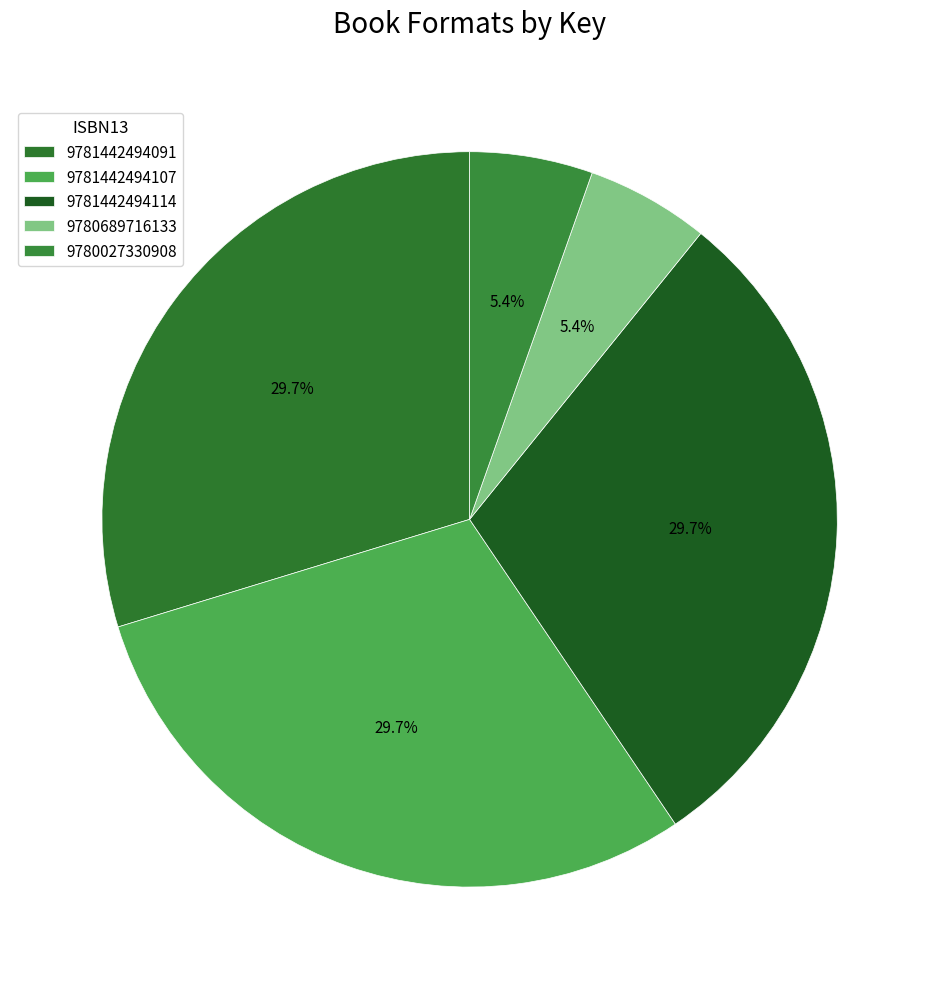

How much of the chart is everything except 9781442494107?

70.3%